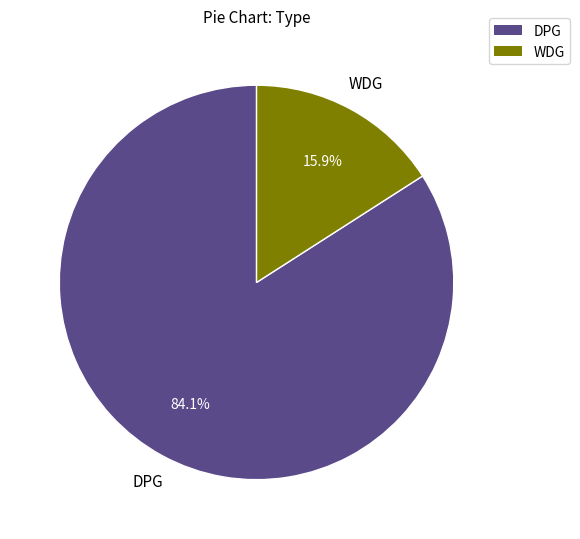

What is the largest slice in the pie chart?

DPG